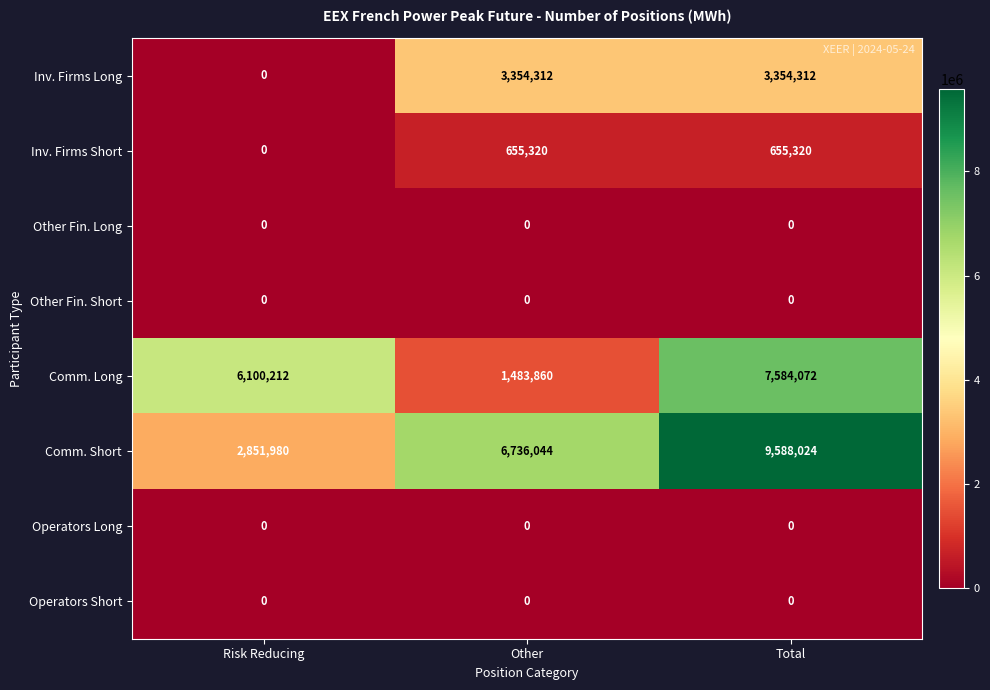

What is the total value across all series at Total?

21181728